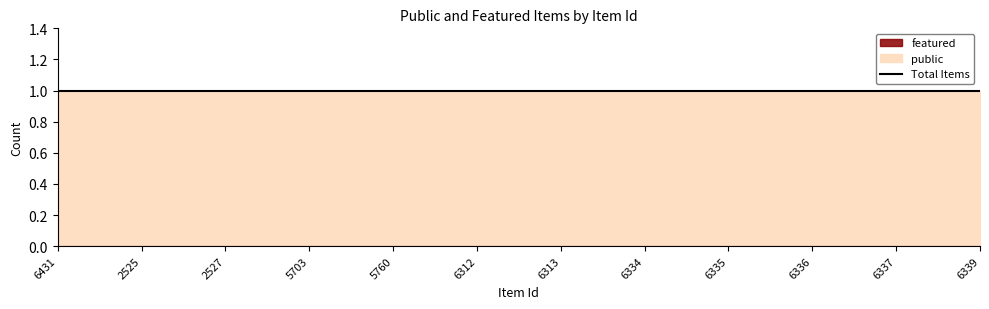

Does the chart display data point markers on the line(s)?

No